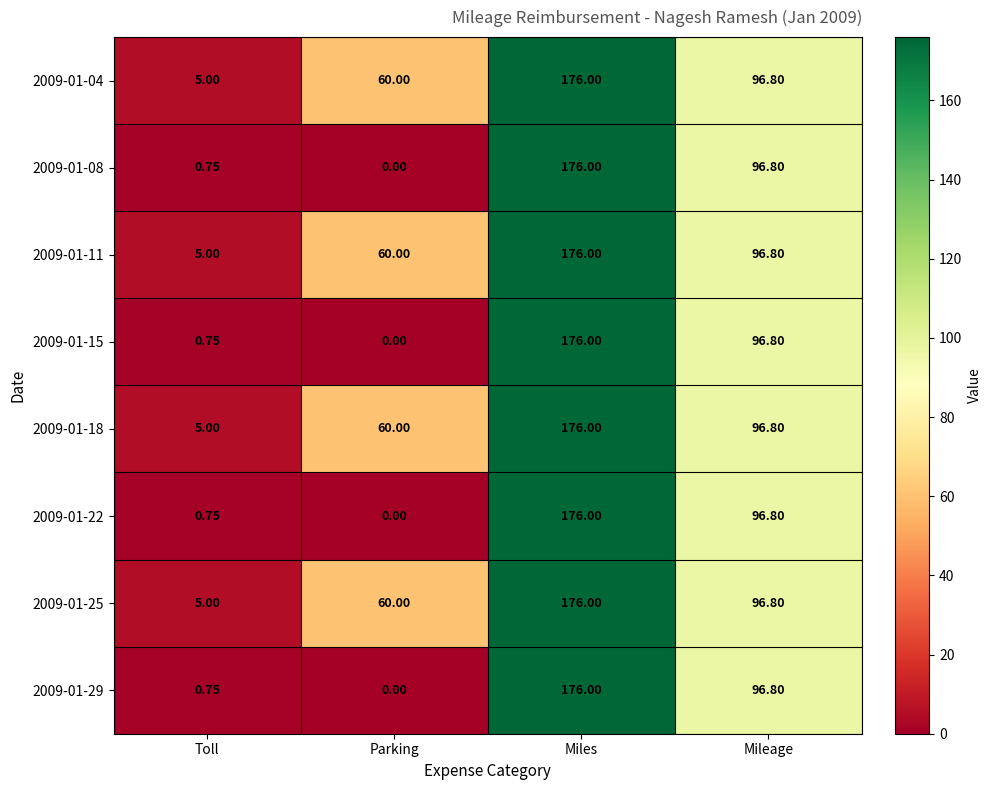

At which category is the sum across all series the highest?

Miles